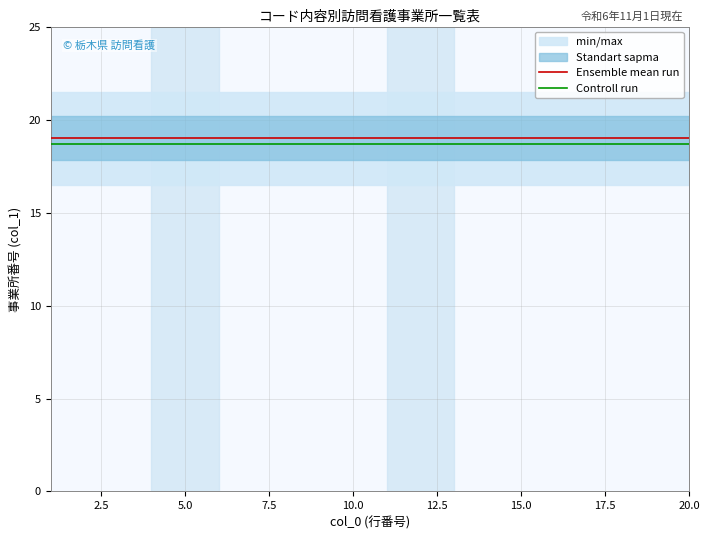

True or false: Ensemble mean run and Controll run cross at least once.

False